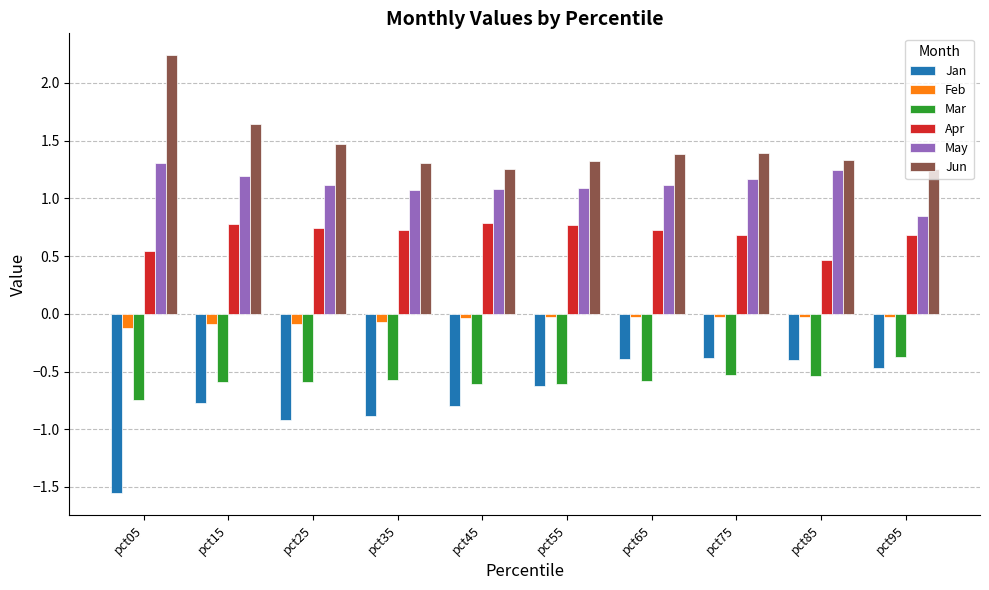

What is the difference between the maximum and minimum values in the Mar series?

0.4